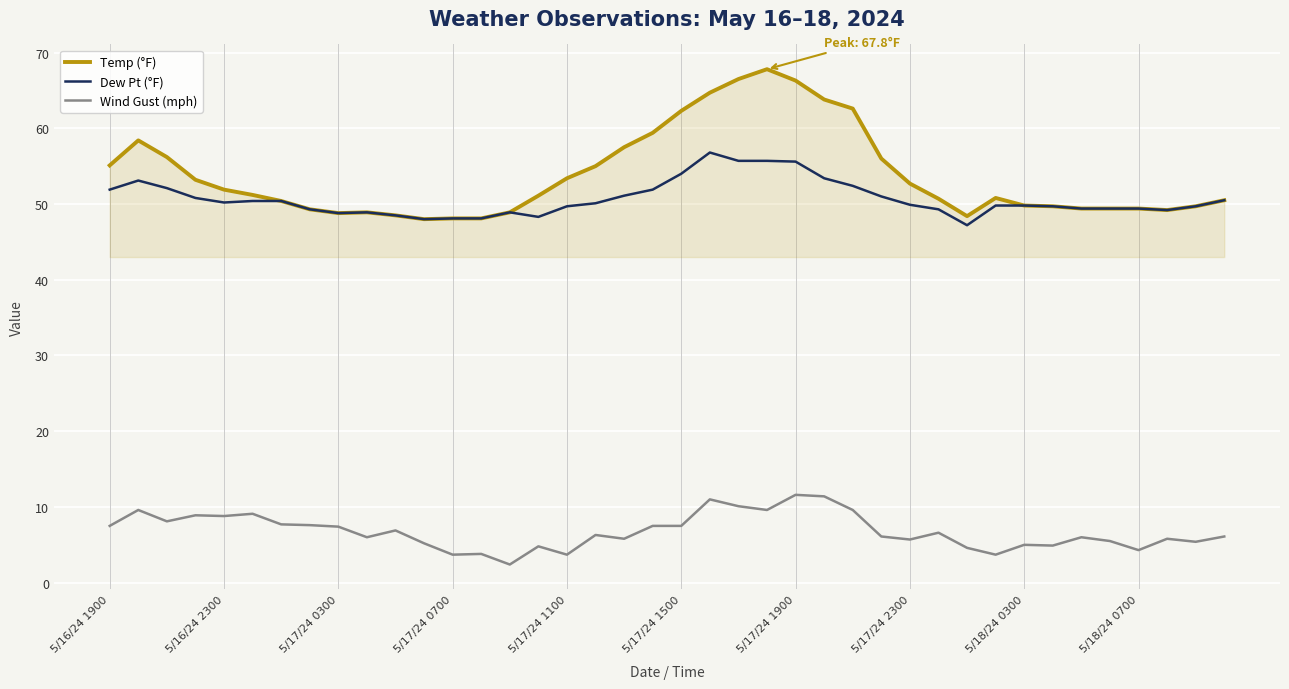

True or false: Dew Pt (°F) and Wind Gust (mph) intersect in this chart.

False